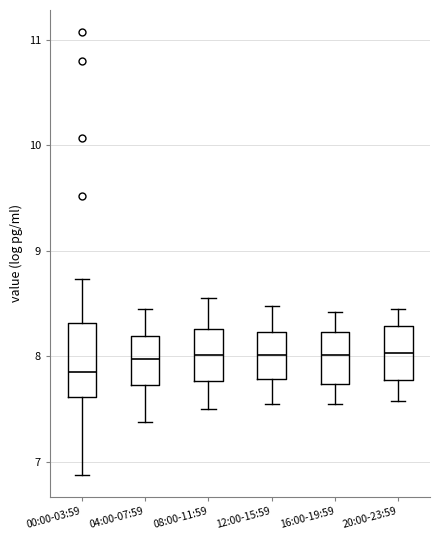

Which box has the lowest median line?

00:00-03:59